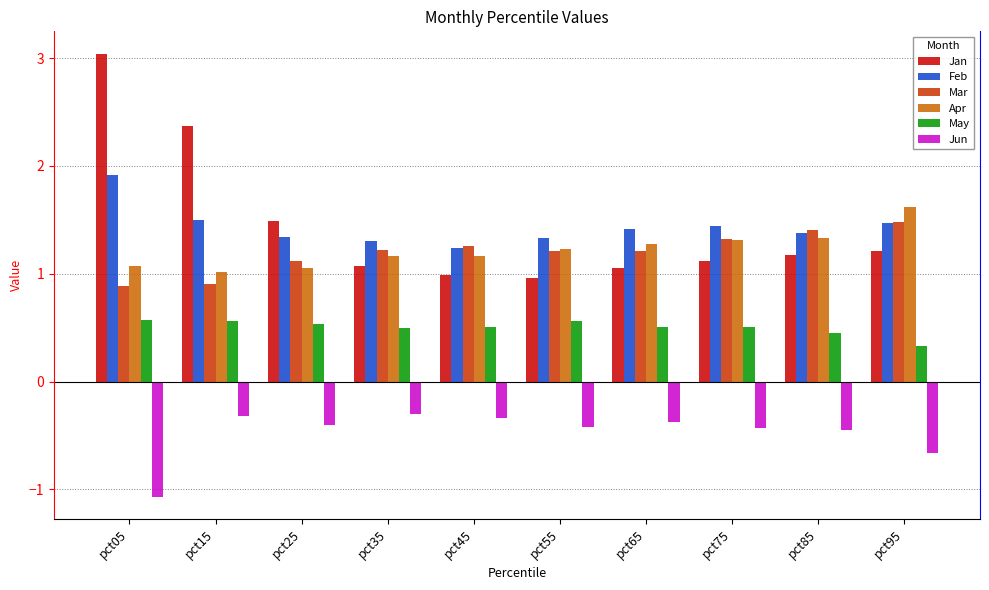

Count the May values in the range 0 to 1.

10